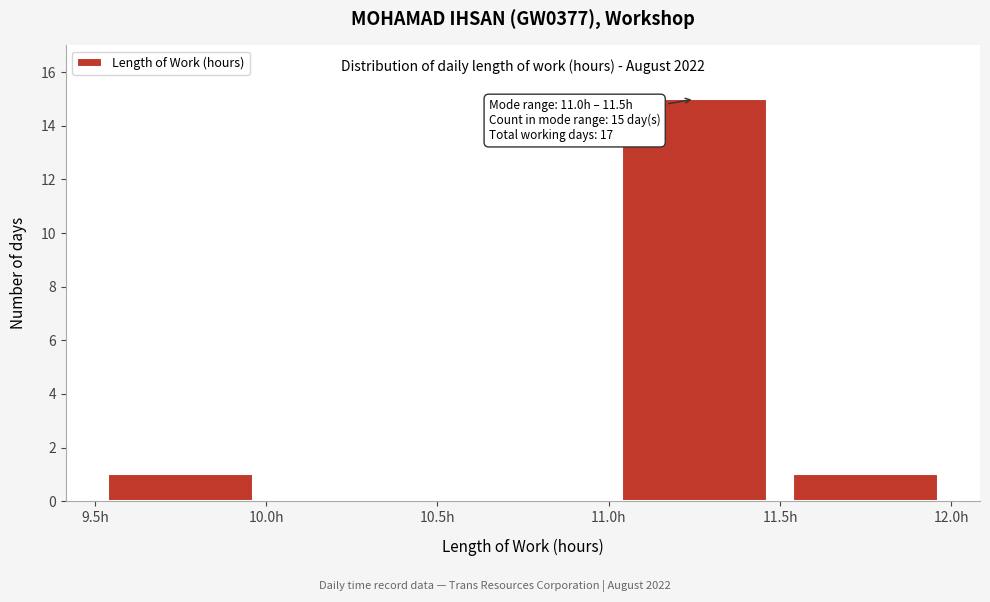

Which range on the x-axis has the tallest bar?

11.0 to 11.5